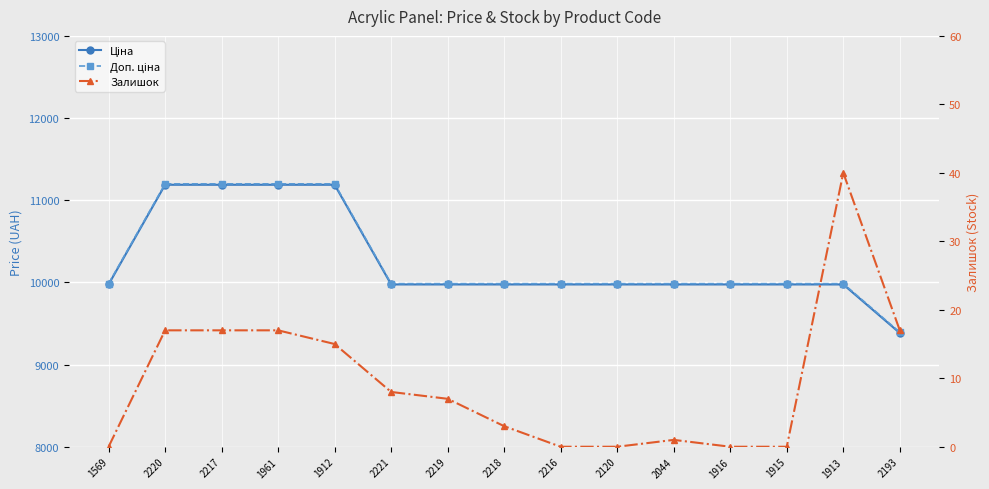

Is it true that Залишок equals 0.0 at 1915?

True